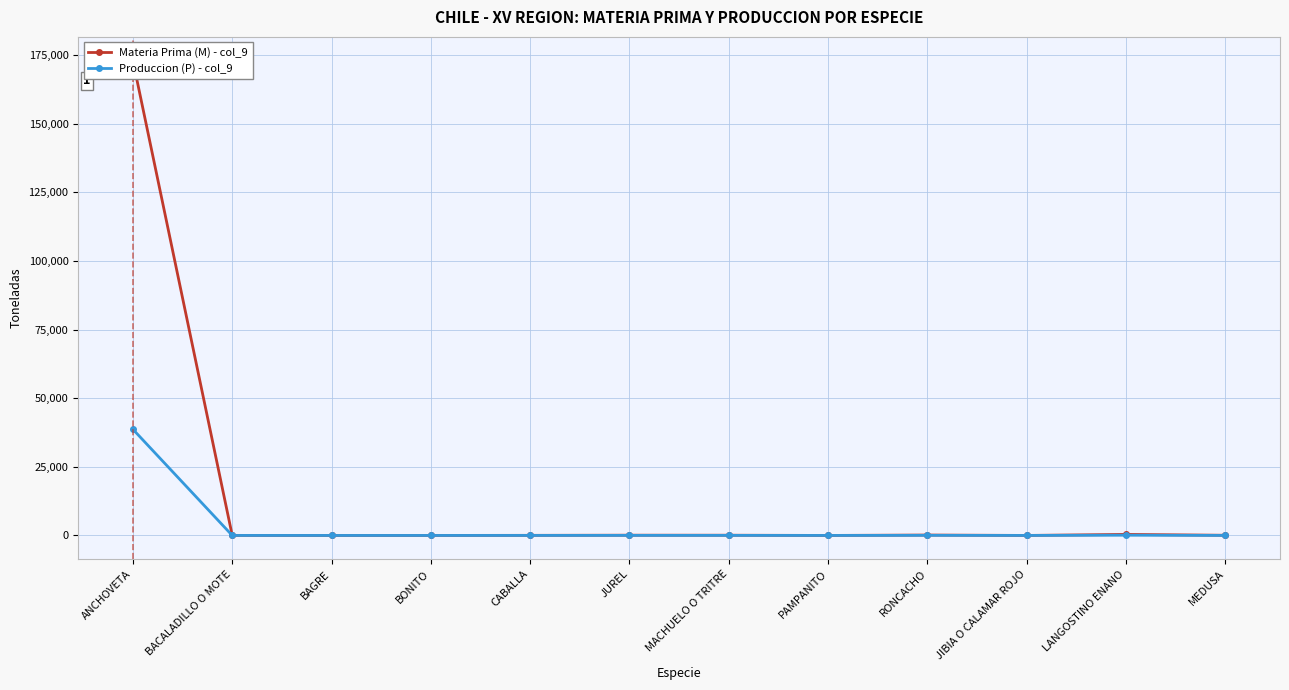

What position from the right is BACALADILLO O MOTE?

11